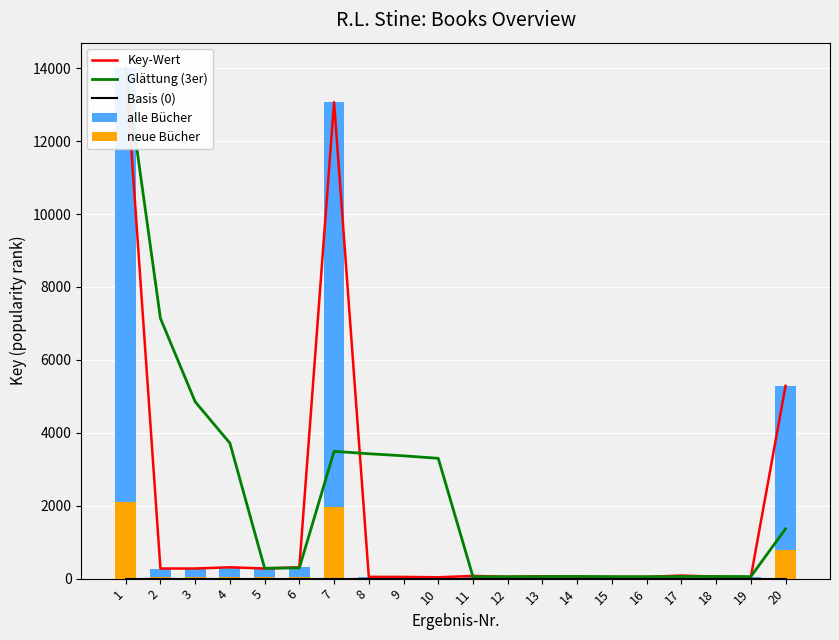

Reading right to left, list all the values displayed in this chart.

Key-Wert: 20=5287.2	19=41.1	18=53.5	17=84.4	16=47.1	15=48.1	14=50.0	13=65.4	12=51.1	11=73.9	10=37.1	9=47.1	8=48.2	7=13067.4	6=311.3	5=277.4	4=311.3	3=277.4	2=277.5	1=14000.8
Glättung (3er): 20=1366.5	19=56.5	18=58.3	17=57.4	16=52.7	15=53.7	14=60.1	13=56.9	12=52.3	11=51.6	10=3299.9	9=3368.5	8=3426.1	7=3491.8	6=294.4	5=285.9	4=3716.7	3=4851.9	2=7139.1	1=14000.8
Basis (0): 20=0.0	19=0.0	18=0.0	17=0.0	16=0.0	15=0.0	14=0.0	13=0.0	12=0.0	11=0.0	10=0.0	9=0.0	8=0.0	7=0.0	6=0.0	5=0.0	4=0.0	3=0.0	2=0.0	1=0.0
alle Bücher: 20=5287.2	19=41.1	18=53.5	17=84.4	16=47.1	15=48.1	14=50.0	13=65.4	12=51.1	11=73.9	10=37.1	9=47.1	8=48.2	7=13067.4	6=311.3	5=277.4	4=311.3	3=277.4	2=277.5	1=14000.8
neue Bücher: 20=793.1	19=6.2	18=8.0	17=12.7	16=7.1	15=7.2	14=7.5	13=9.8	12=7.7	11=11.1	10=5.6	9=7.1	8=7.2	7=1960.1	6=46.7	5=41.6	4=46.7	3=41.6	2=41.6	1=2100.1